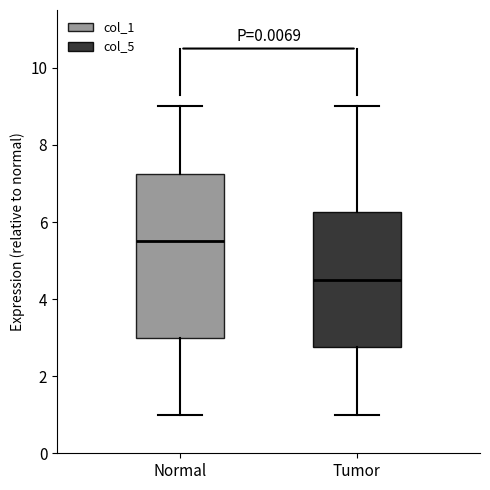

Where does the median line of the box for Normal sit on the y-axis? The values are not printed on the chart, so give them approximately, as read against the axis.

5.6